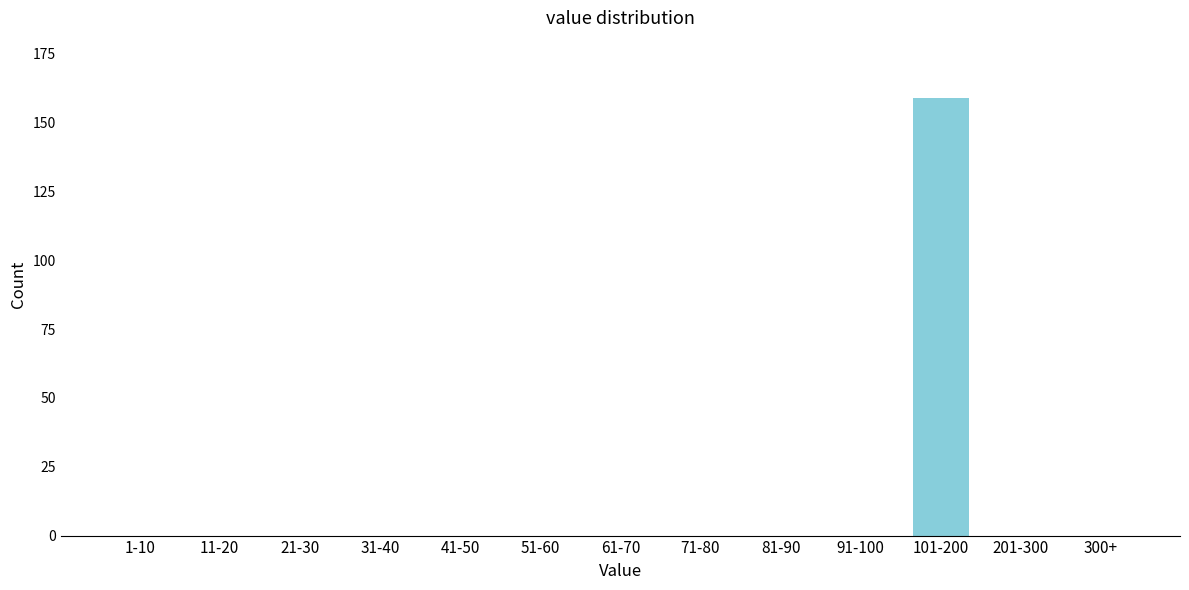

Reading right to left, extract all data points from this chart.

300+=0	201-300=0	101-200=159	91-100=0	81-90=0	71-80=0	61-70=0	51-60=0	41-50=0	31-40=0	21-30=0	11-20=0	1-10=0